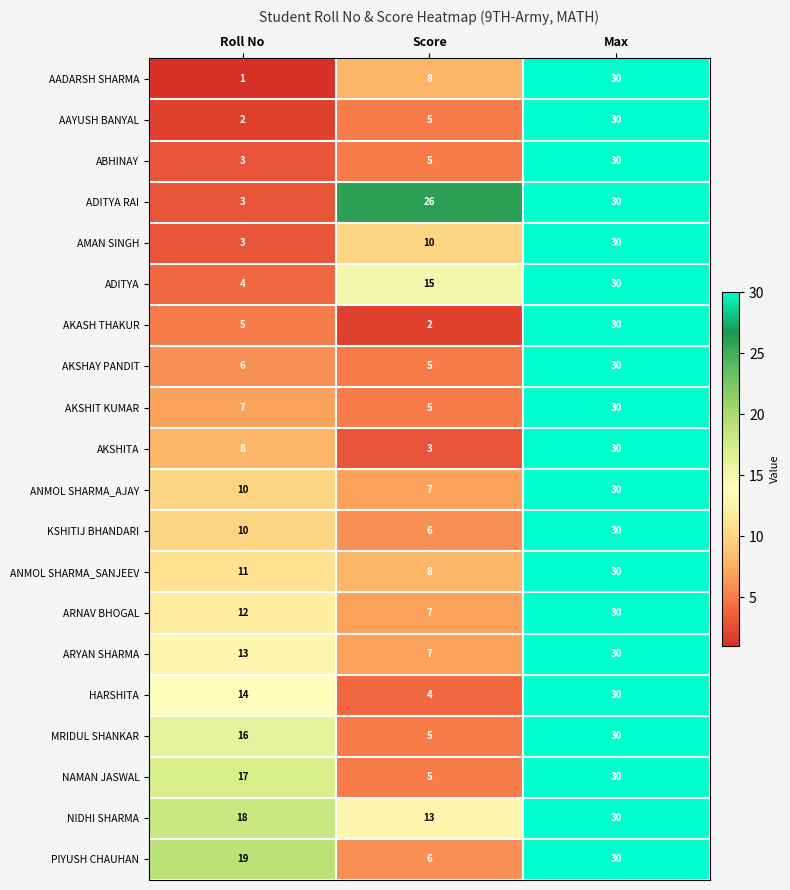

At how many categories does at least one series exceed 3?

3